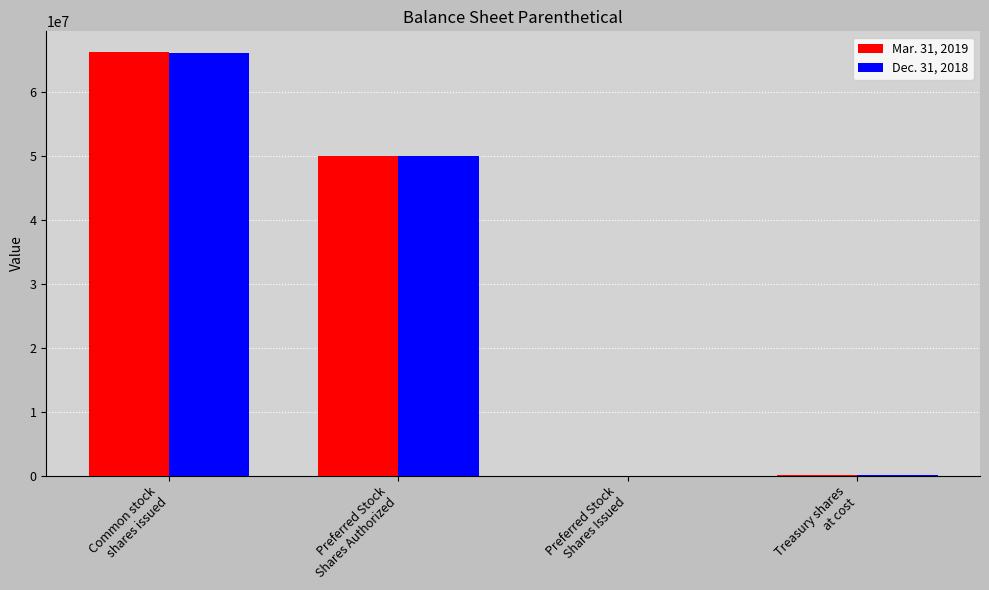

Is it true that Mar. 31, 2019 equals 21521558 at Preferred Stock
Shares Authorized?

False